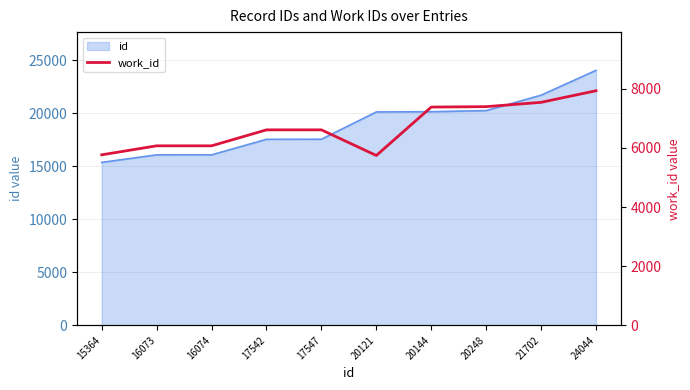

True or false: the data has more than 0 interior local peaks.

False